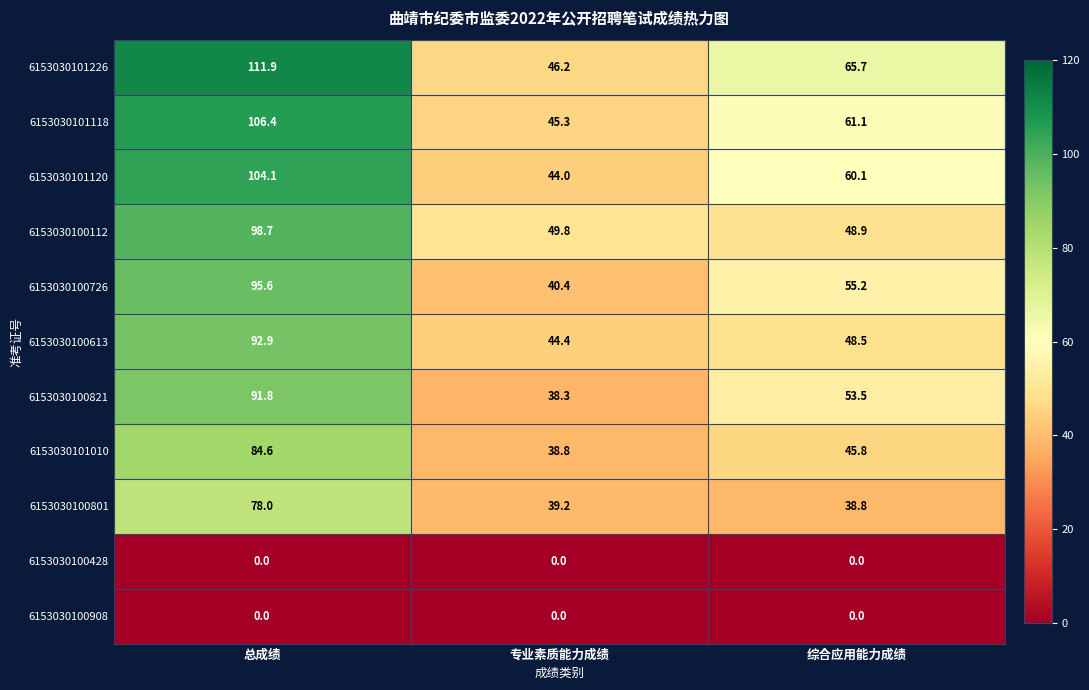

Which series has the largest range (max minus min)?

6153030101226